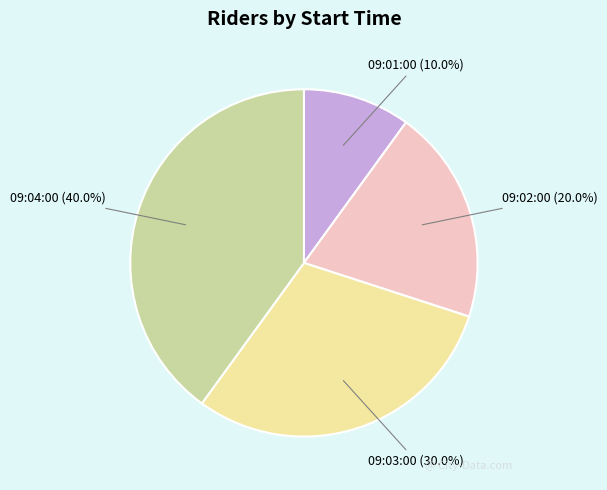

Combined, do 09:04:00 and 09:03:00 account for over 50%?

Yes